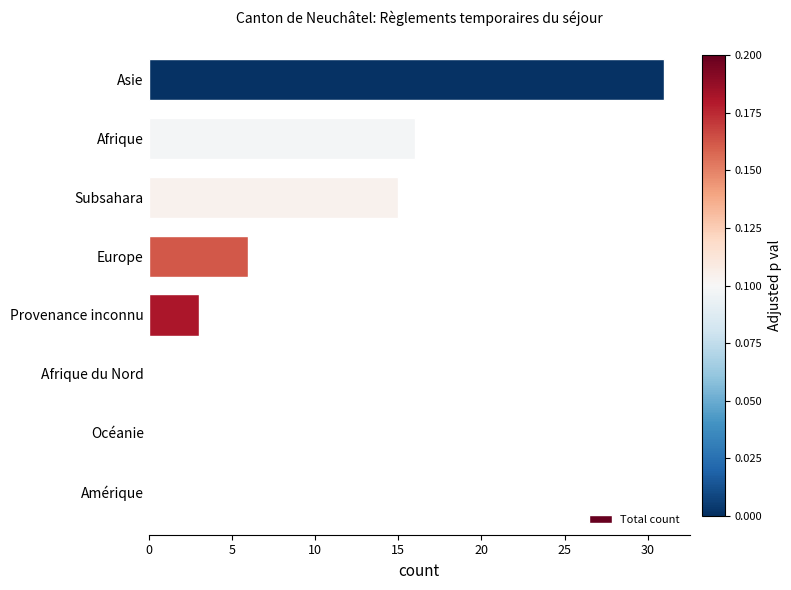

What is the sum of all values?

71